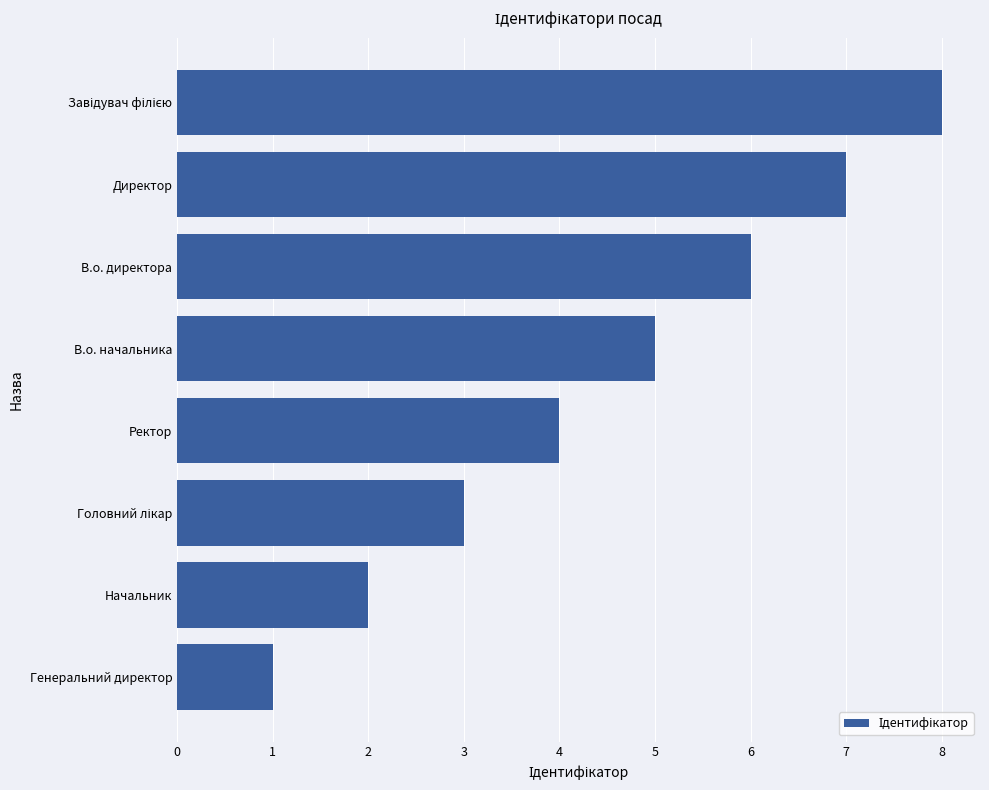

Approximately how many times larger is the value at В.о. директора compared to Генеральний директор?

6.0